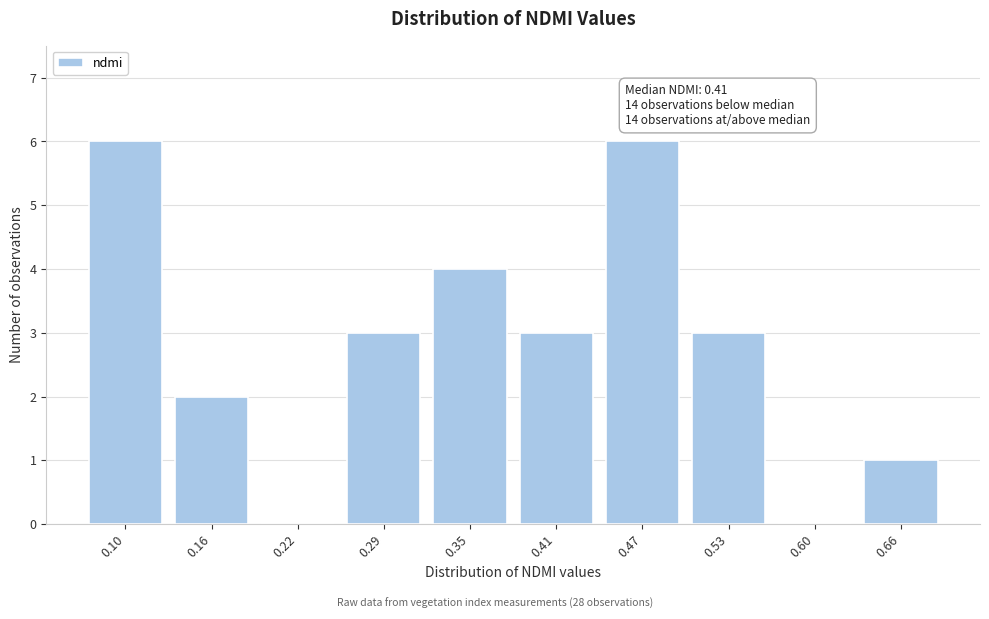

Reading right to left, what are all the values shown in this chart?

0.66=1	0.60=0	0.53=3	0.47=6	0.41=3	0.35=4	0.29=3	0.22=0	0.16=2	0.10=6